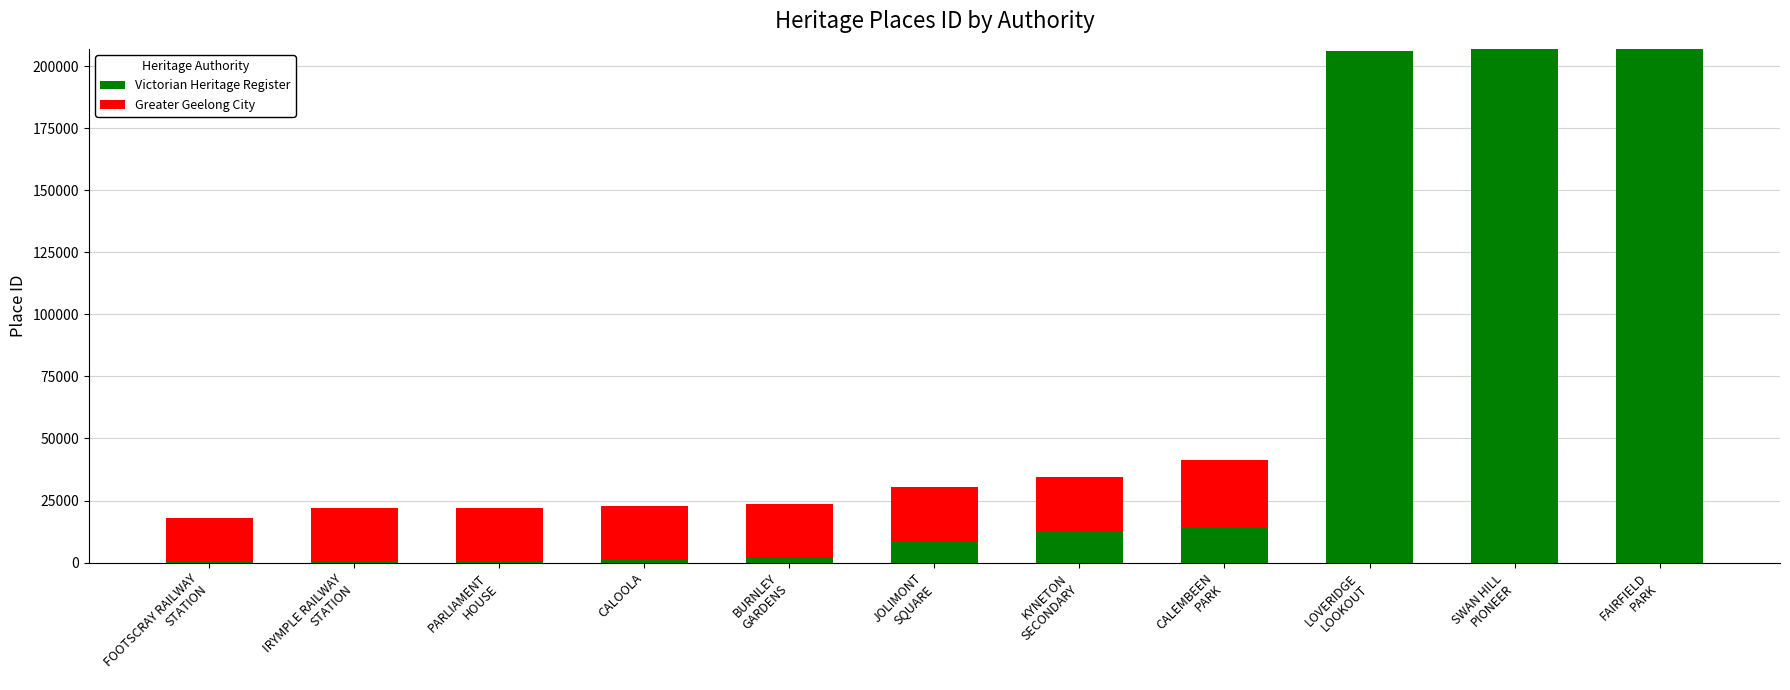

What is the maximum value for Victorian Heritage Register?

206940